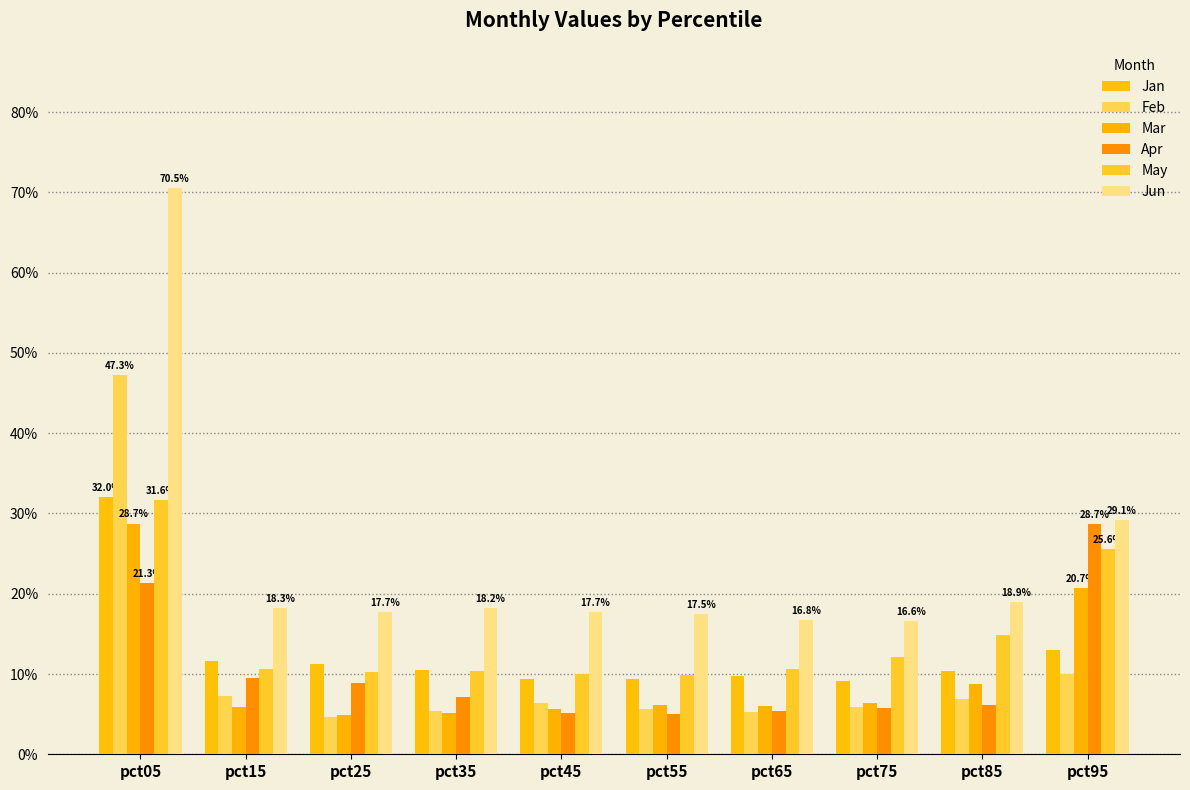

The May series shows 0.1 at pct45. True or false?

True